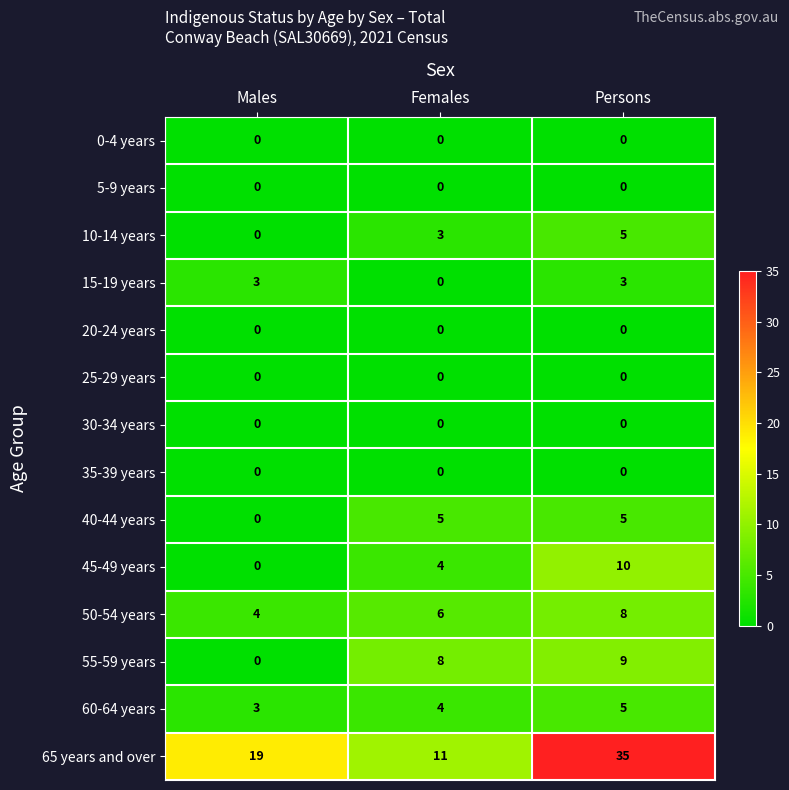

Count the 55-59 years values in the range 0 to 9.

3